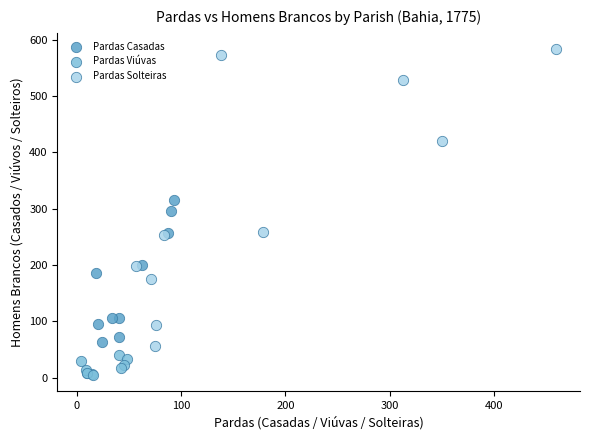

Which series contains the highest Y value?

Pardas Solteiras